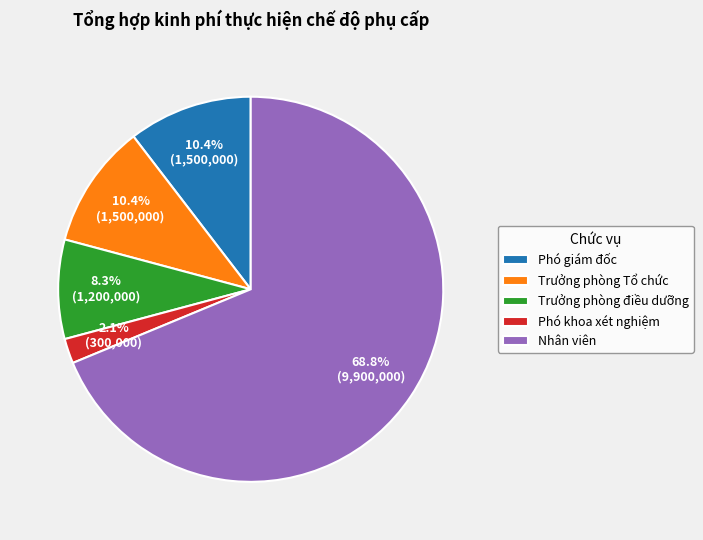

What portion of the pie excludes Trưởng phòng Tổ chức?

89.6%